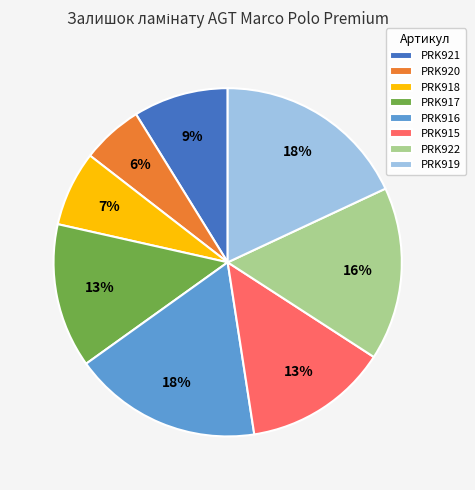

Does PRK915 represent more than half of the total?

No